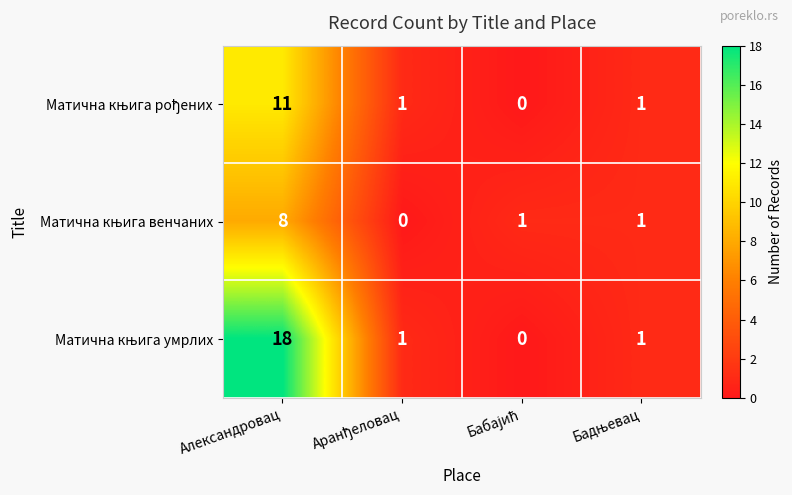

What is the maximum value shown in the chart?

18